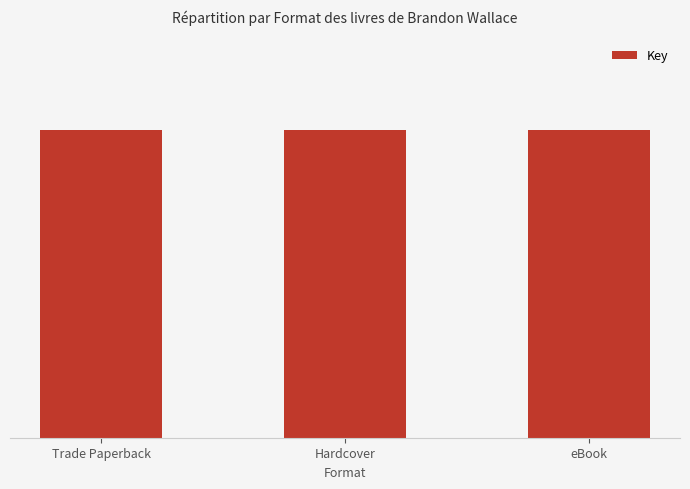

What is the ratio of the value at Trade Paperback to the value at eBook?

1.0